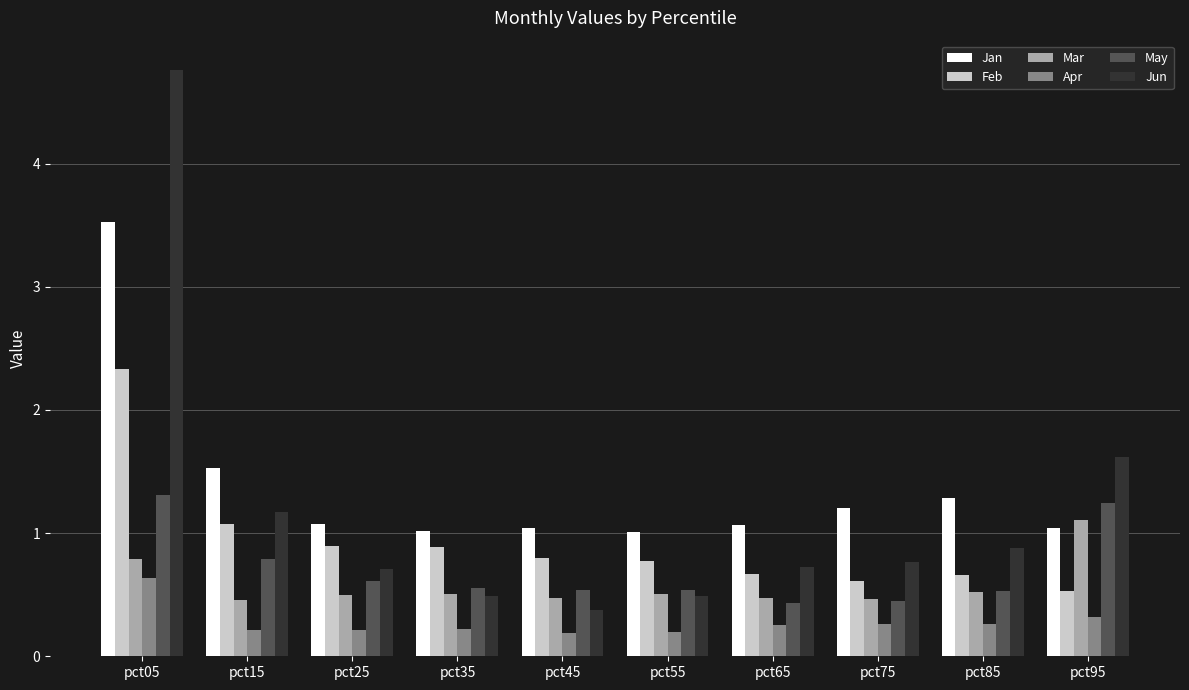

What is the minimum value shown in the chart?

0.2